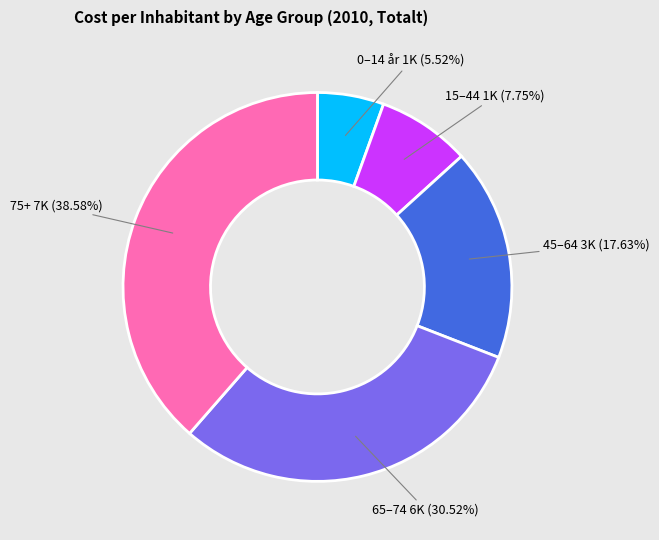

Is there any slice that represents more than half of the pie?

No